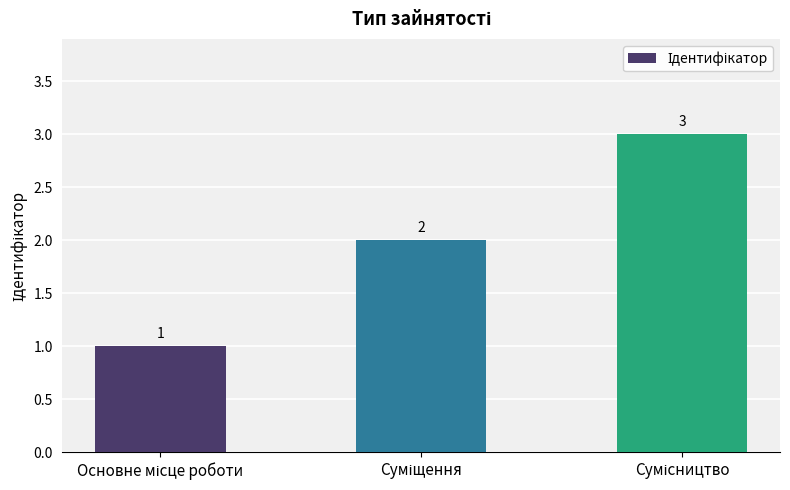

Reading left to right, transcribe all the data shown in this chart.

1	2	3